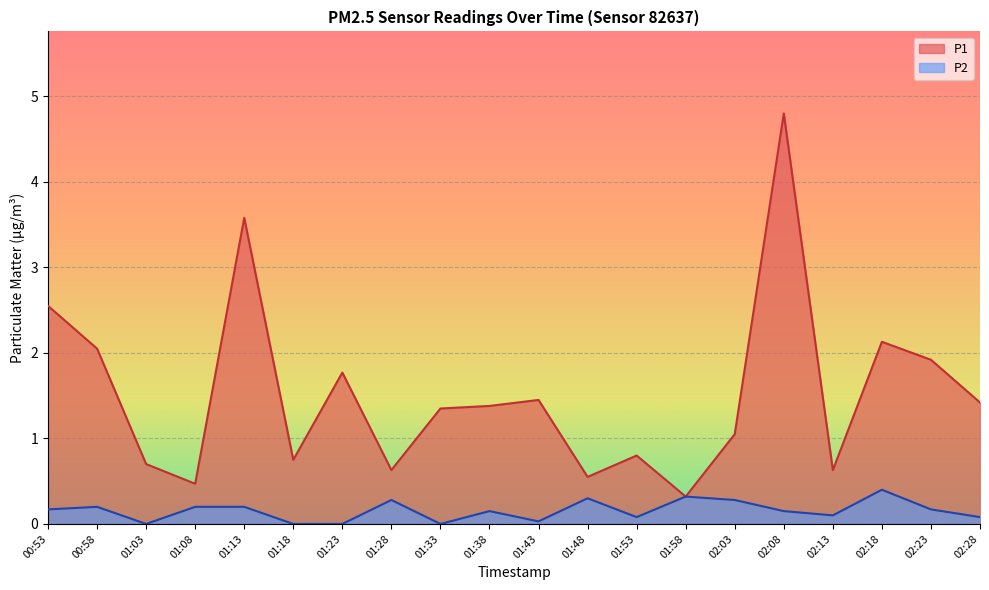

What is the difference between the highest and lowest values at 01:03?

0.7